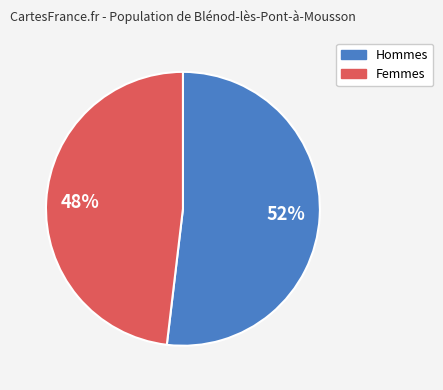

To the nearest percent, what is the average slice percentage?

50%